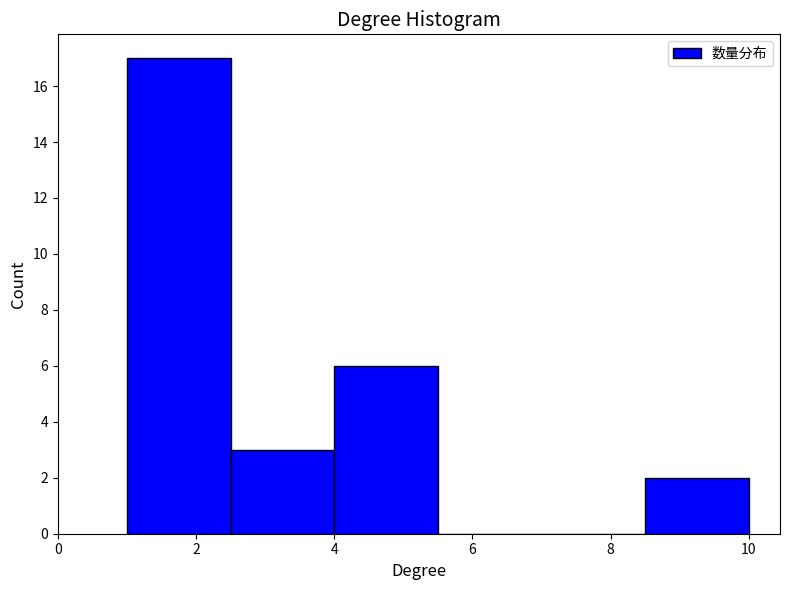

Over which range of the x-axis is the bar tallest?

1.0 to 2.5